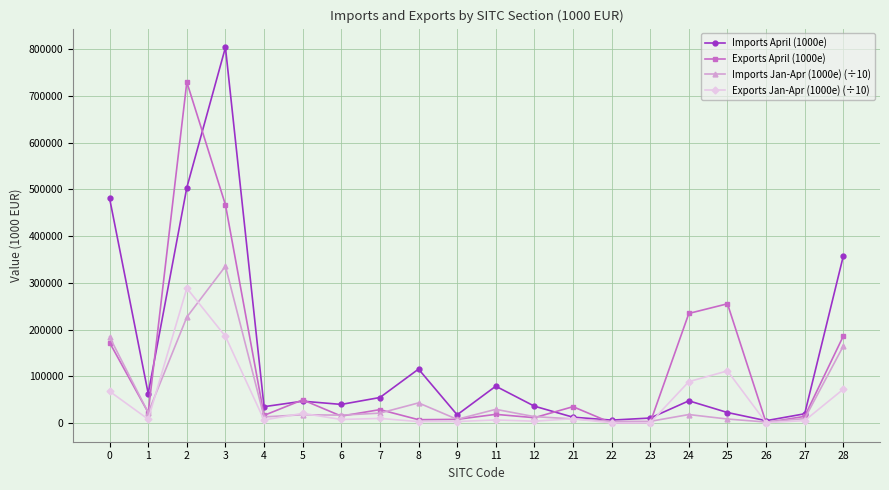

True or false: Exports April (1000e) has more than 0 points higher than both neighbors.

True